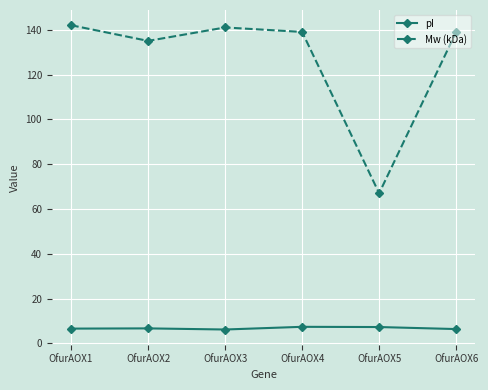

How many series are shown in this chart?

2